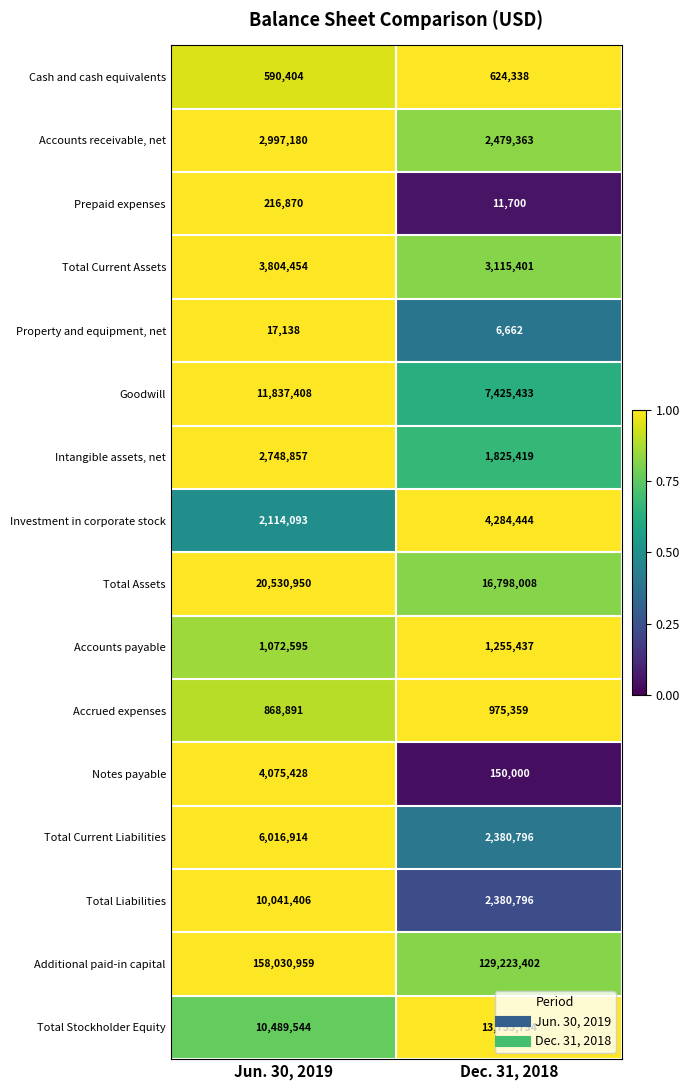

How many series are shown in this chart?

16